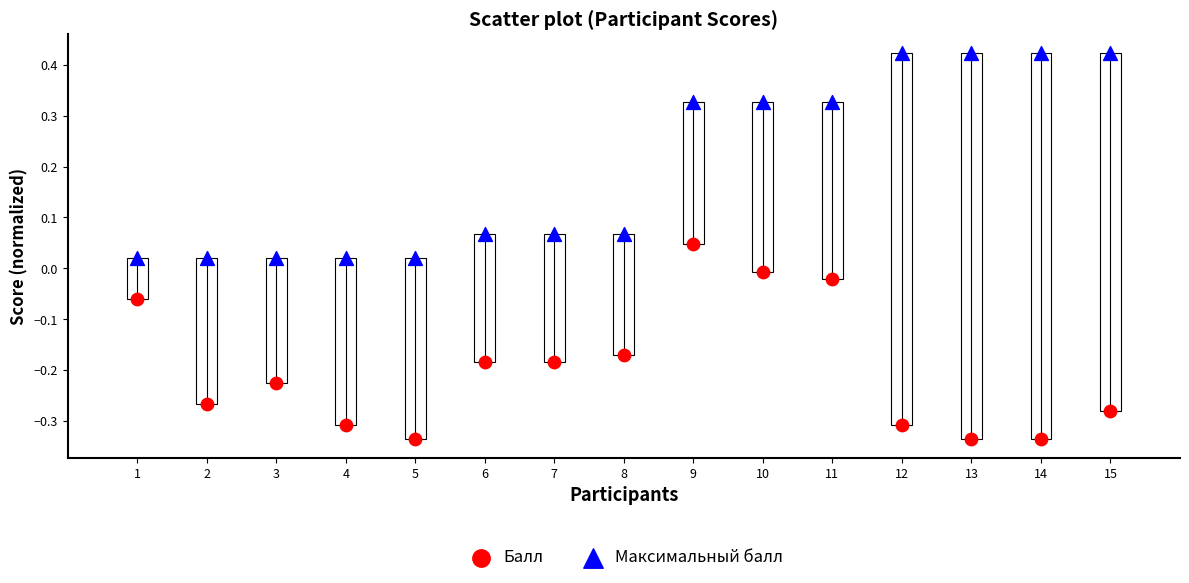

Which series contains the lowest Y value?

Балл